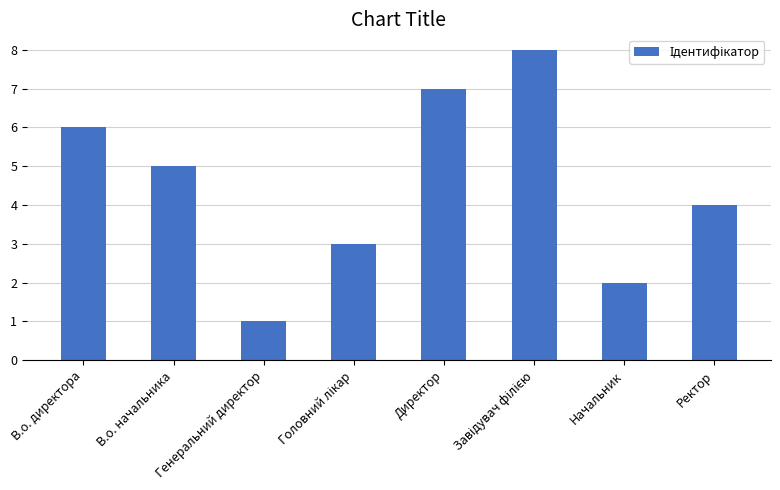

Where is the data nearest to the value 4?

Ректор